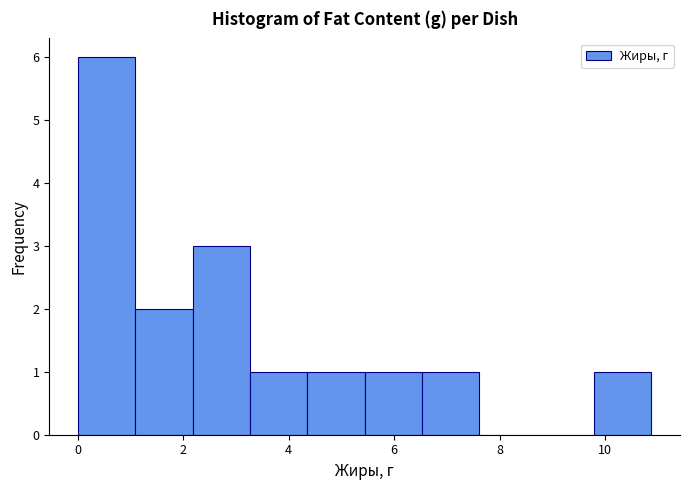

Over which range of the x-axis is the bar tallest?

0.0 to 1.0